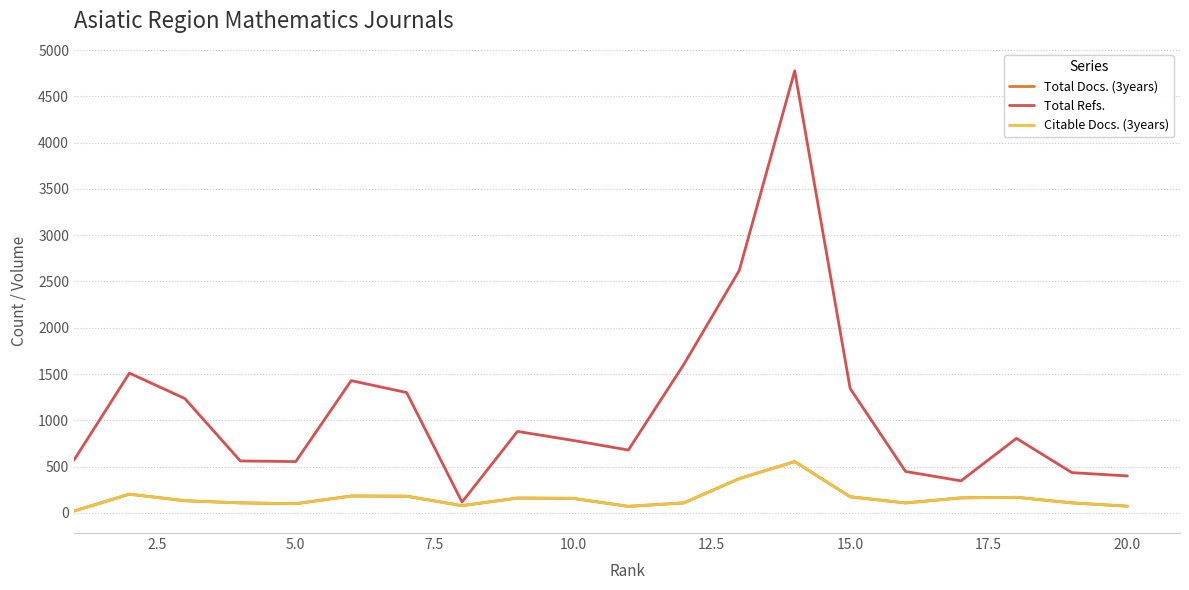

Does the chart display data point markers on the line(s)?

No